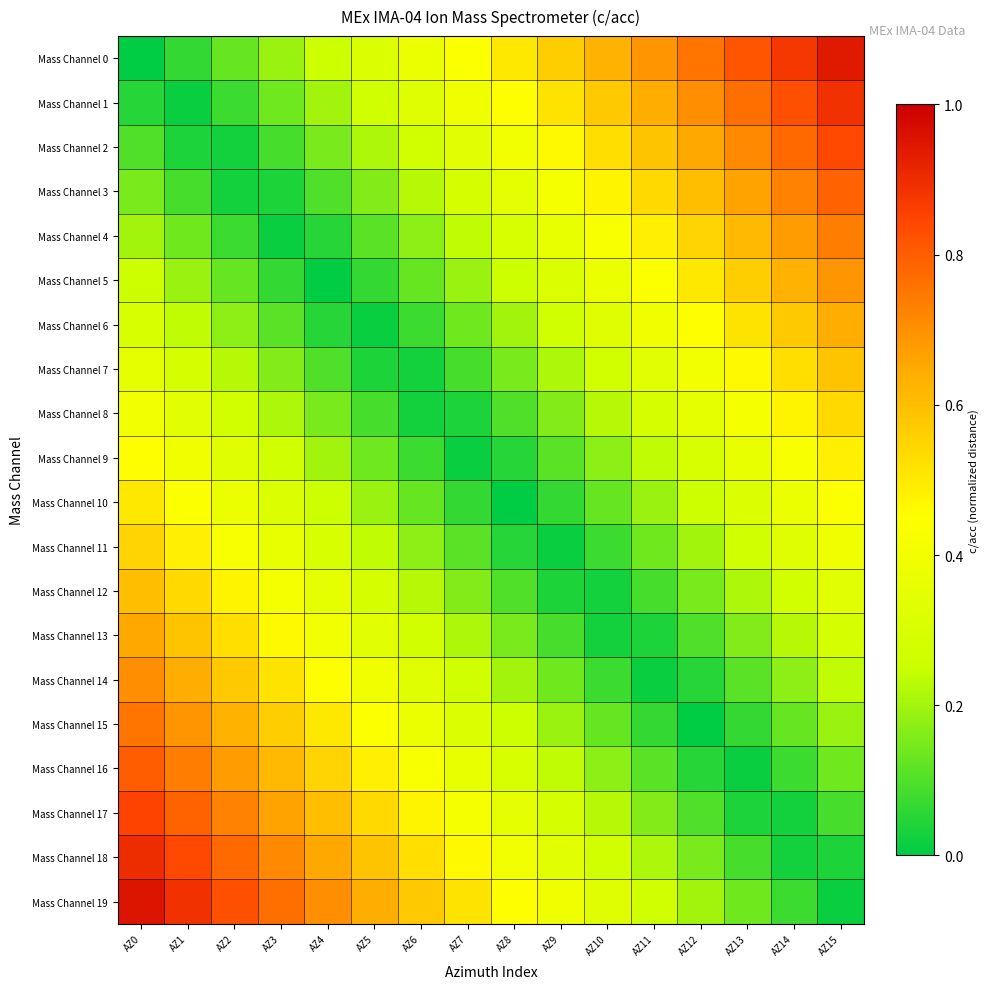

At how many categories does at least one series exceed 0?

16